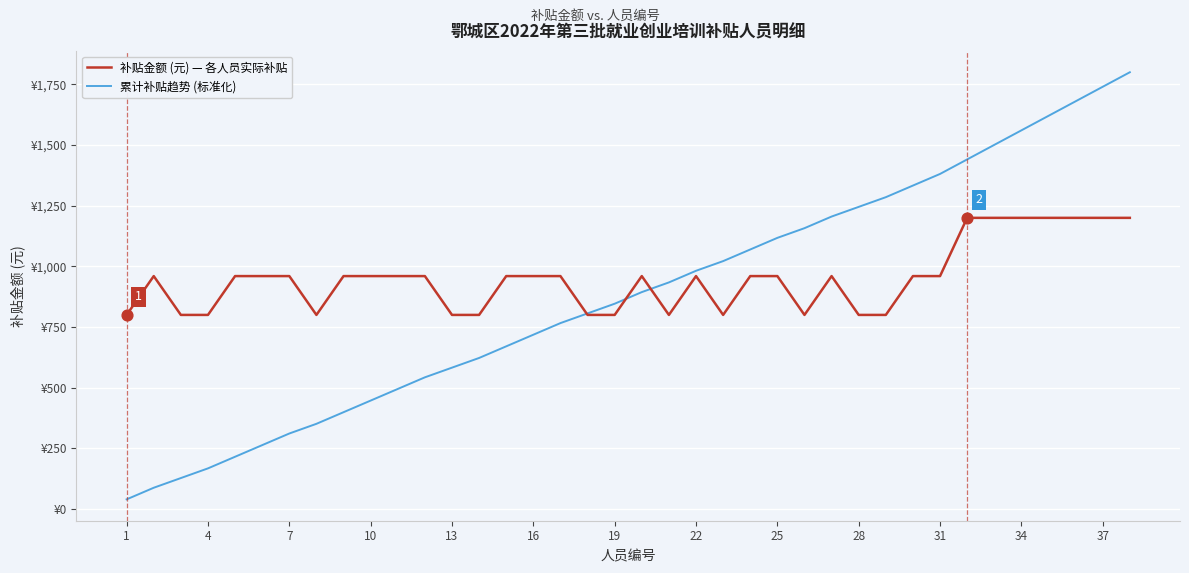

What are all the series names shown in the legend?

补贴金额 (元) — 各人员实际补贴, 累计补贴趋势 (标准化)